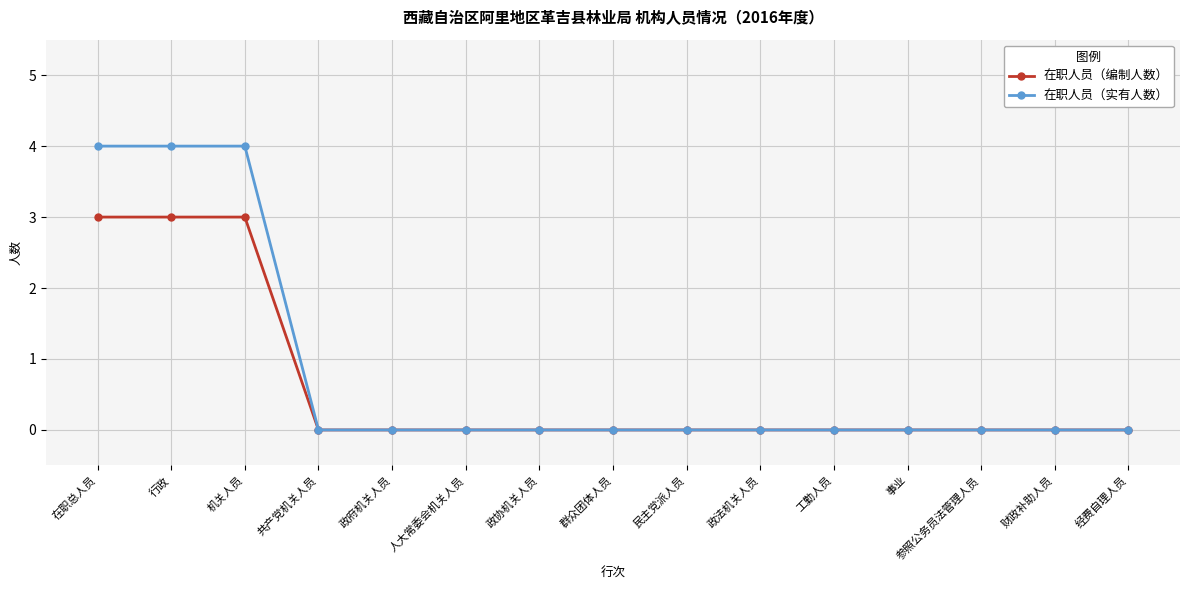

Which series changed the most between 在职总人员 and 经费自理人员?

在职人员（实有人数）